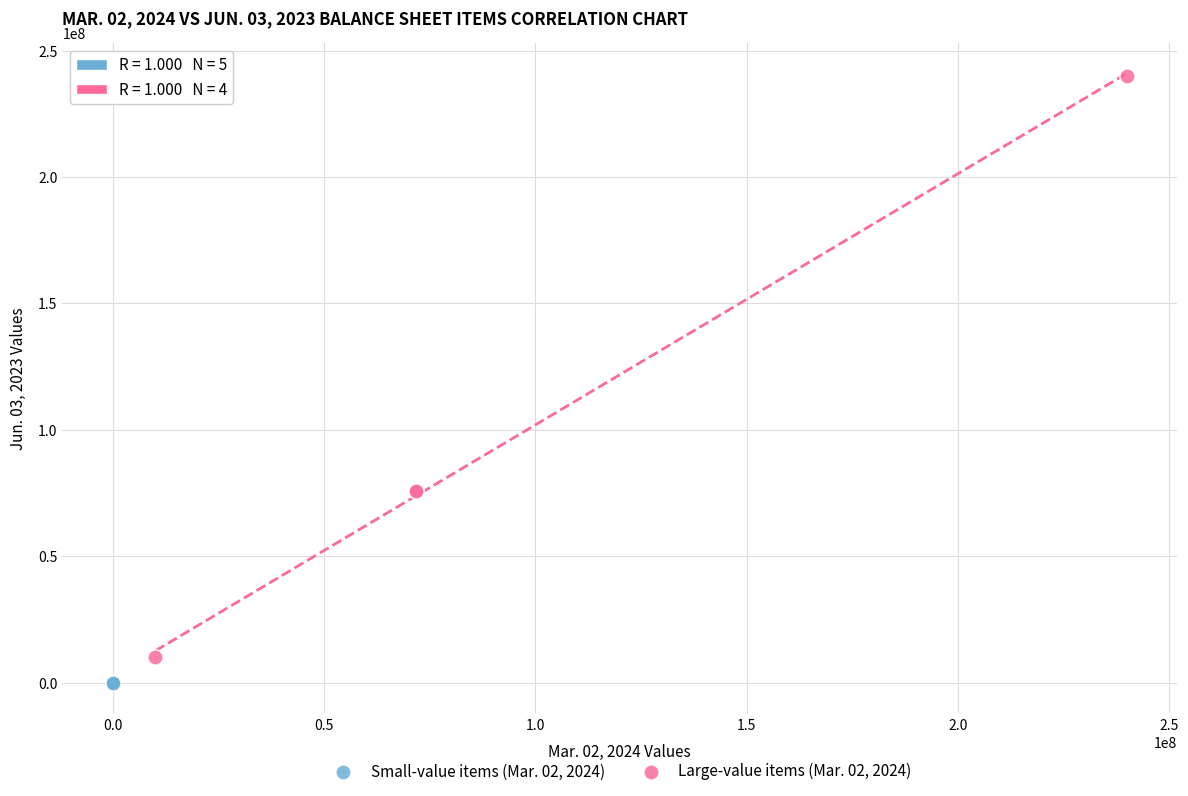

Which series contains the highest Y value?

Large-value items (Mar. 02, 2024)